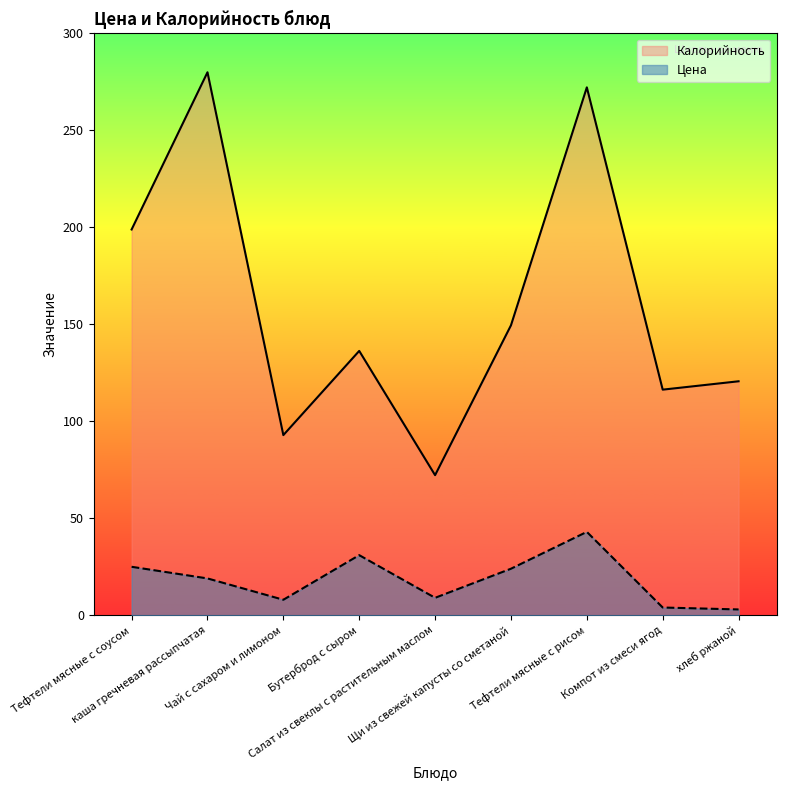

At how many categories does at least one series exceed 199?

2